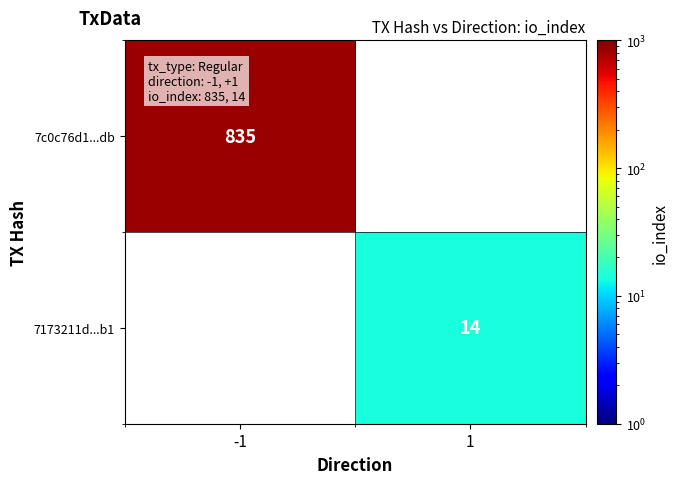

The value of 7c0c76d1...db at -1 is 835. True or false?

True